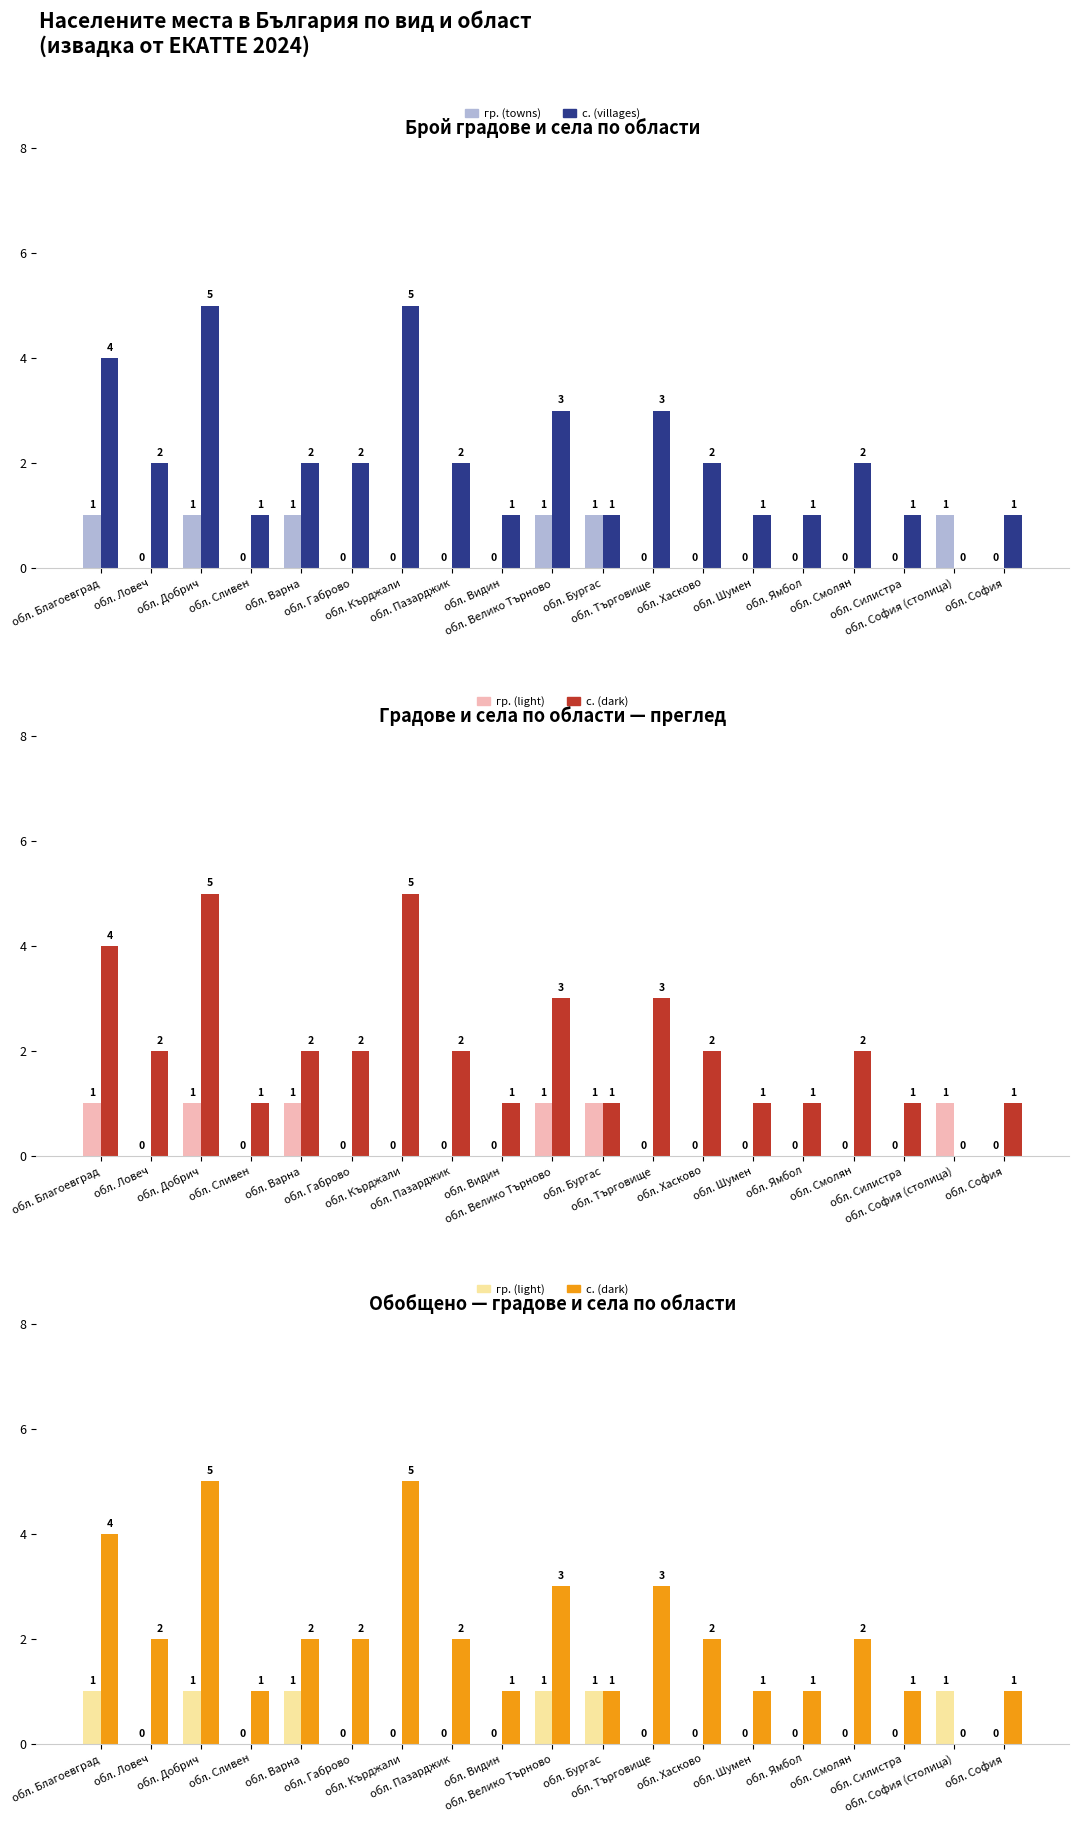

What is the total value across all series at обл. Благоевград?

5